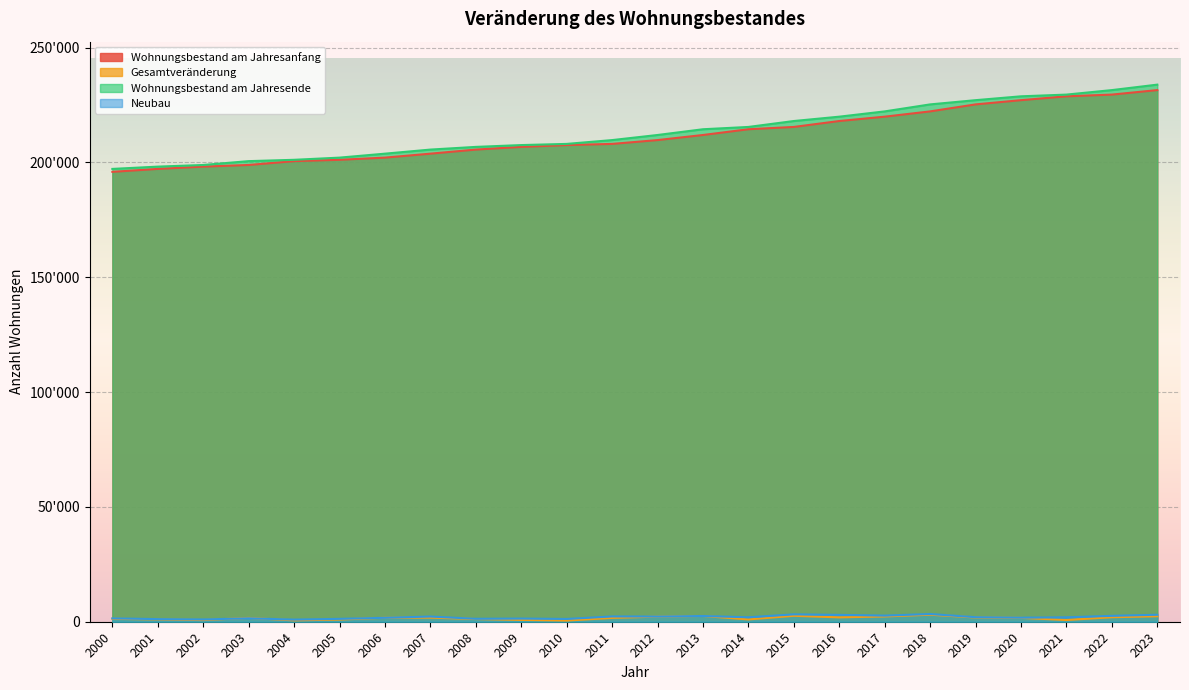

Which series changed the most between 2006 and 2009?

Wohnungsbestand am Jahresanfang